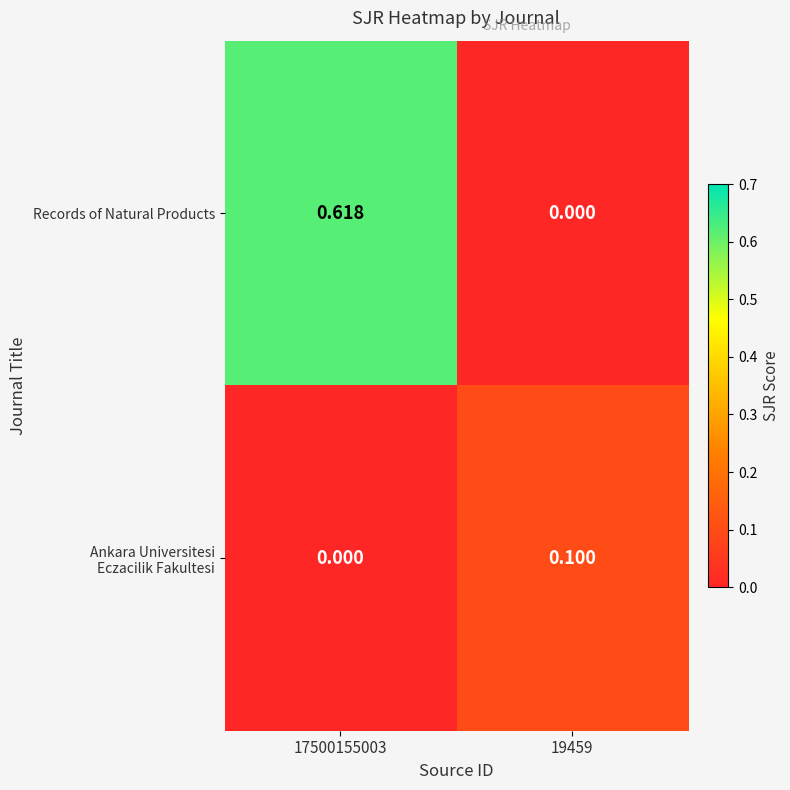

Which series has the widest spread of values?

Records of Natural Products